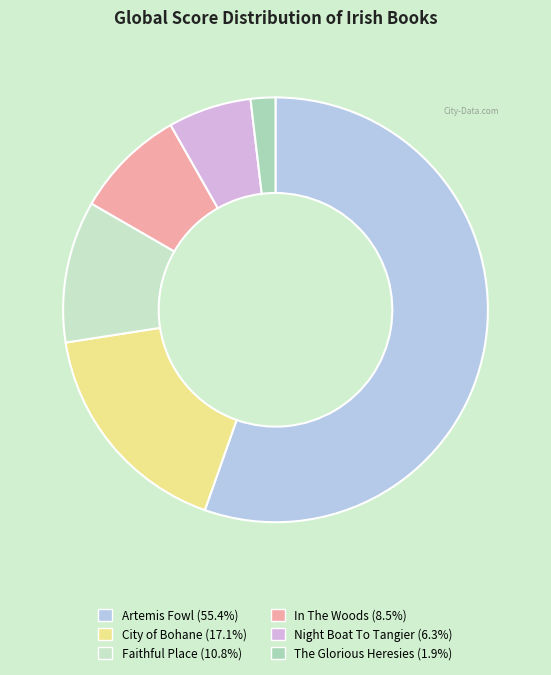

Is the sum of In The Woods and City of Bohane greater than half?

No